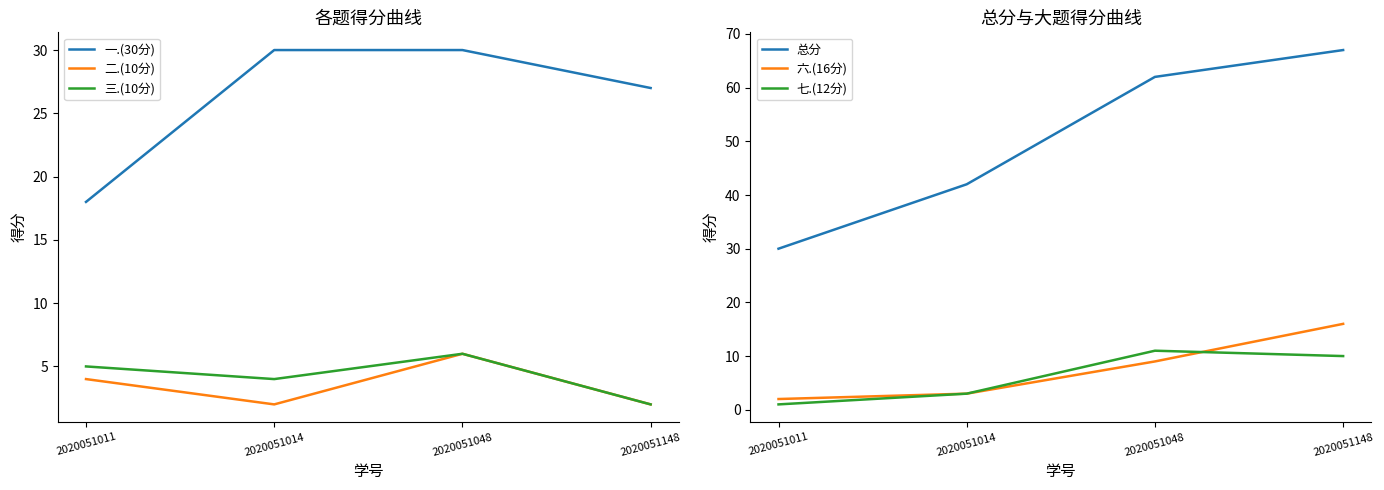

How many data points in 二.(10分) are less than 4?

2